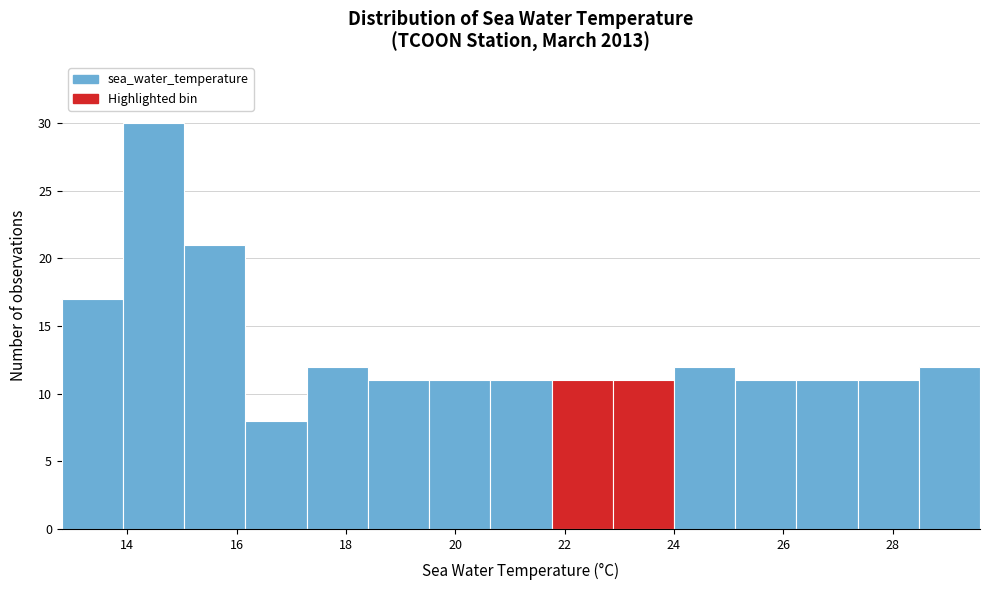

Over which range of the x-axis is the bar tallest?

13.92 to 15.04